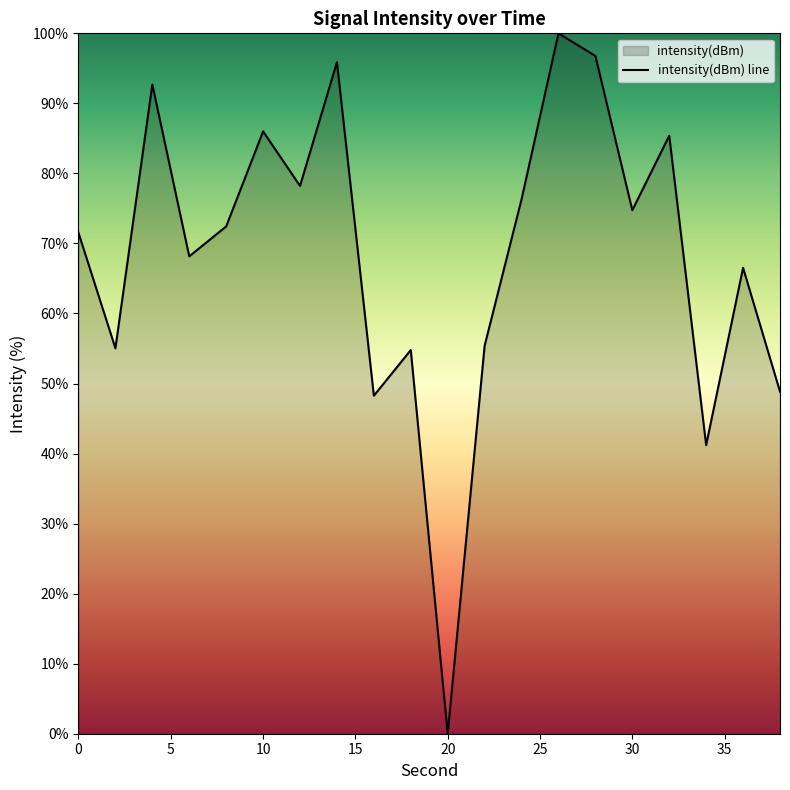

How many positive values are there?

19